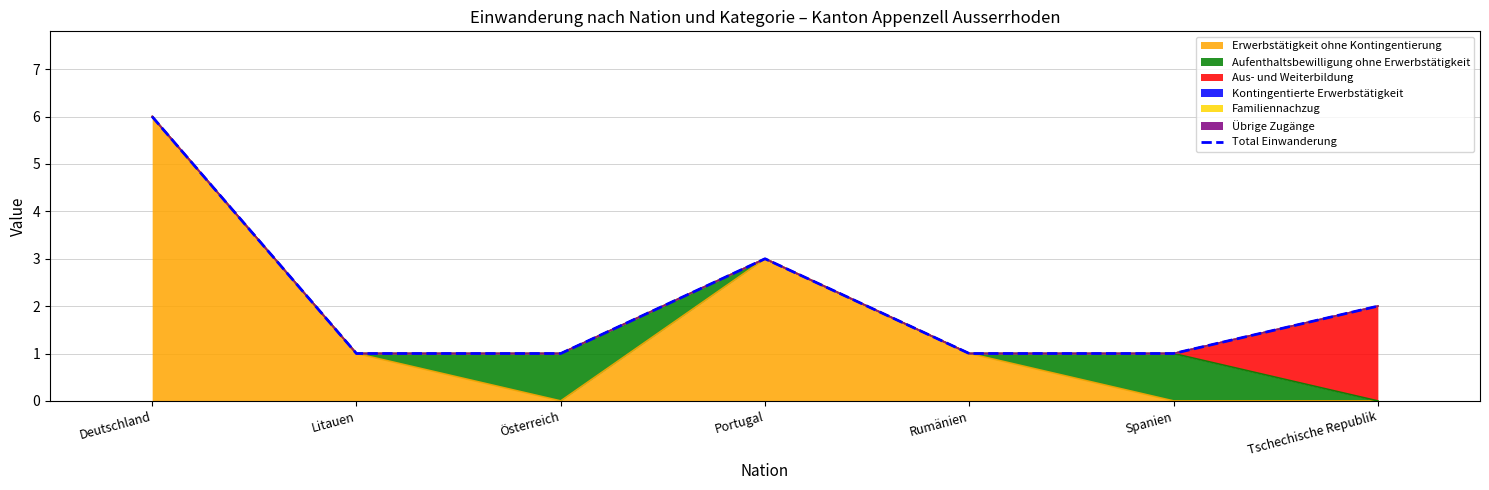

Rank the categories by value from lowest to highest.

Litauen, Österreich, Rumänien, Spanien, Tschechische Republik, Portugal, Deutschland